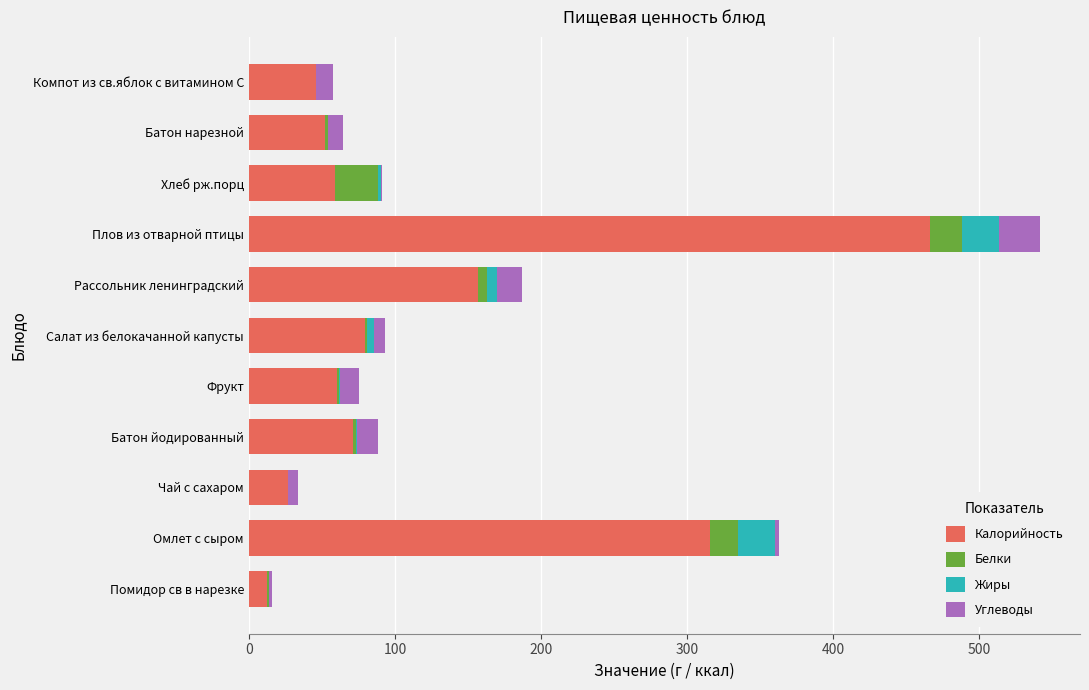

At which label does Калорийность reach its peak?

Плов из отварной птицы